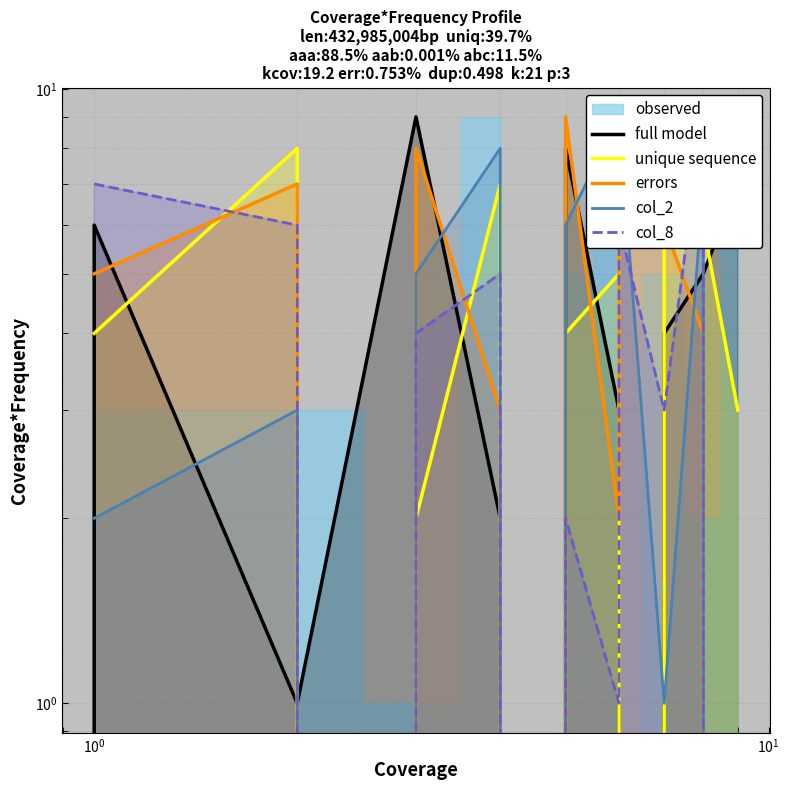

True or false: col_8 has a value of 0 at 8.

False